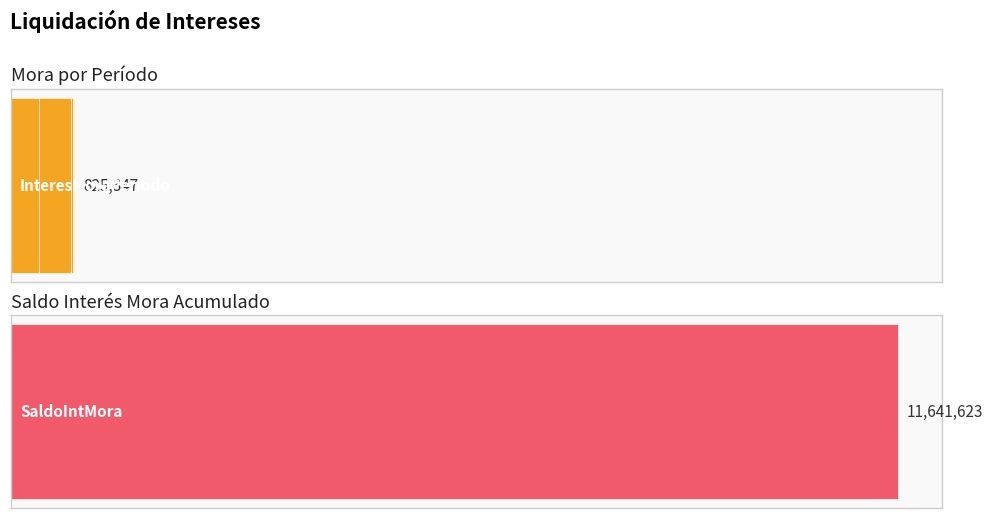

How many data points in InteresMoraPeríodo are above 813514?

8